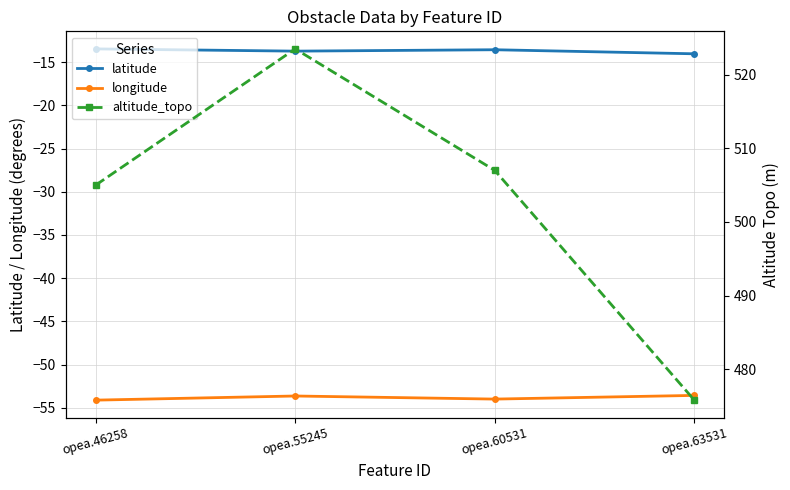

True or false: latitude and altitude_topo cross at least once.

False